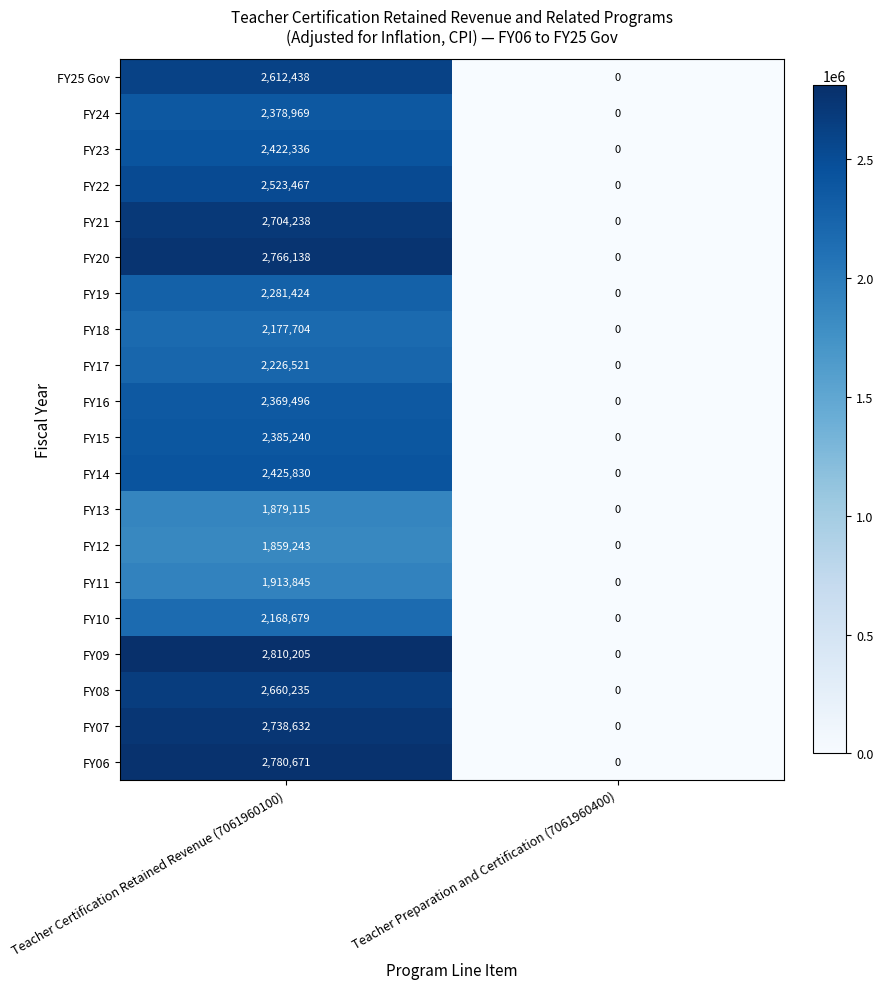

The FY16 series shows 2369496 at Teacher Certification Retained Revenue (7061960100). True or false?

True